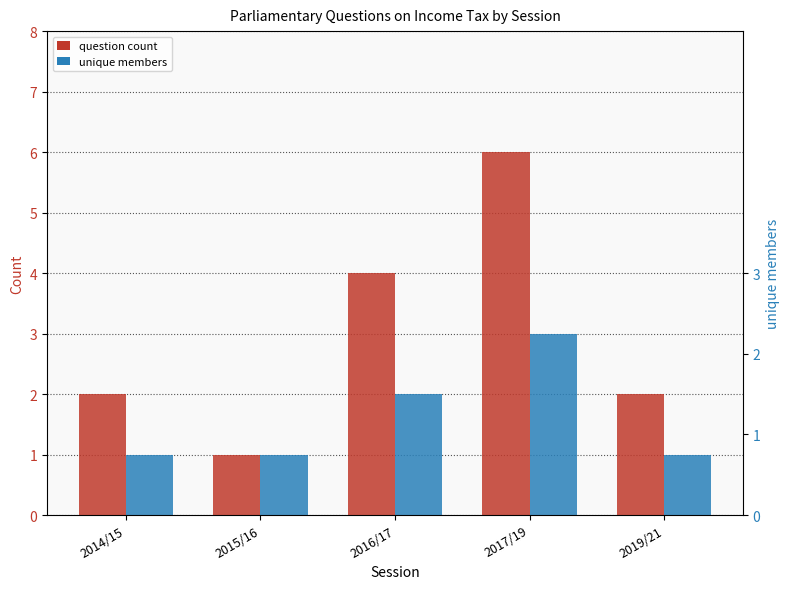

Count the number of categories in the chart.

5